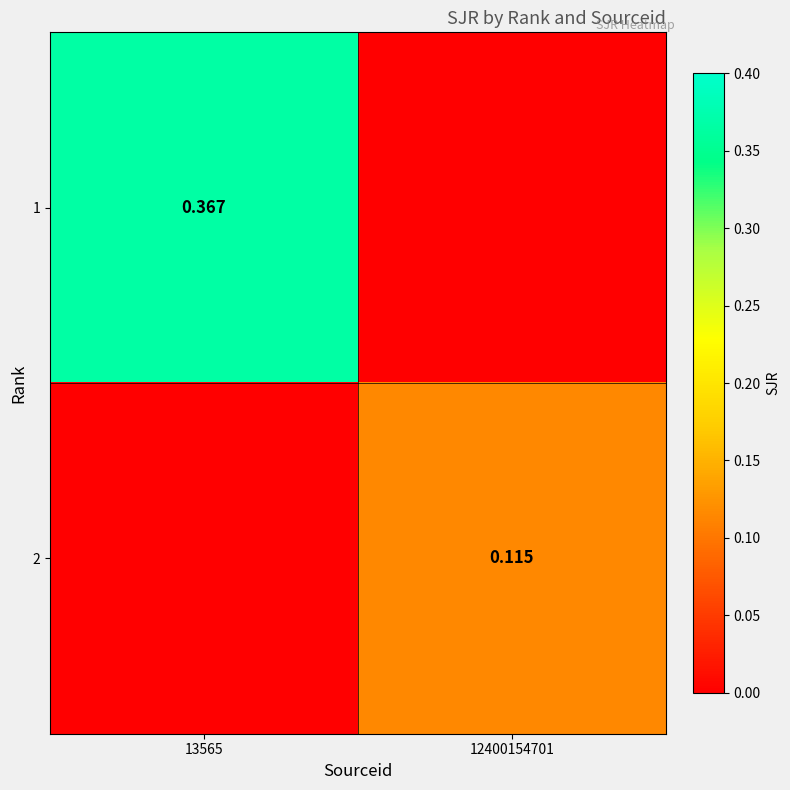

Is the value of 2 at 12400154701 greater than the value of 1 at 13565?

No